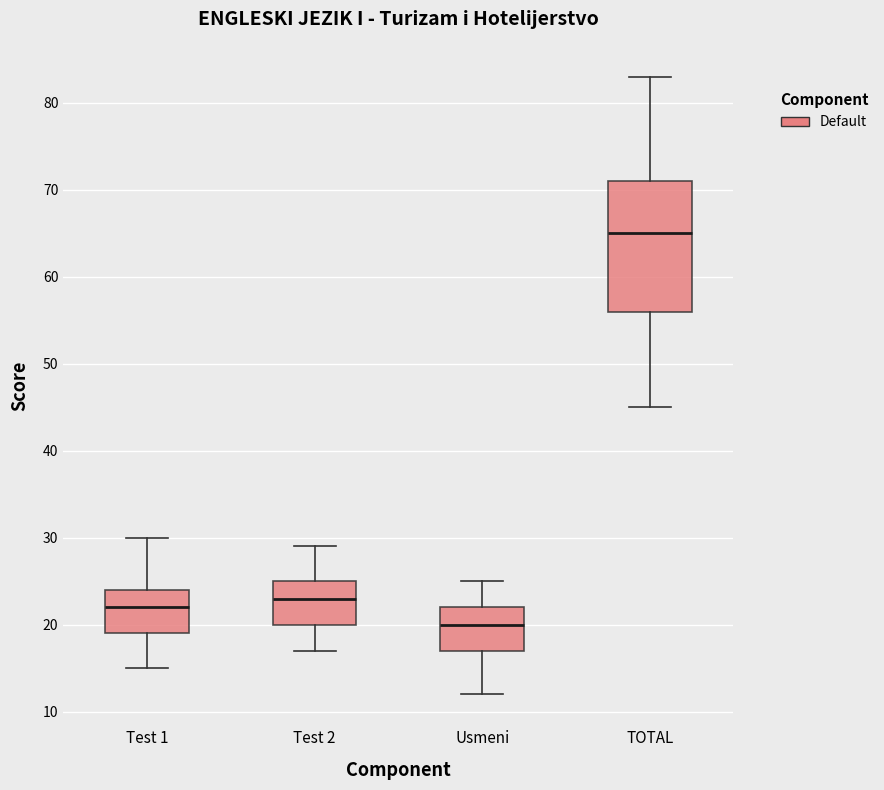

Reading left to right, transcribe this box plot: for each box, give where its median line is, the range the box spans, and where its two whiskers end, as read against the y-axis. The values are not printed on the chart, so give them approximately, as read against the axis.

Test 1: median 22, box 19 to 24, whiskers 15 to 30
Test 2: median 23, box 20 to 25, whiskers 17 to 29
Usmeni: median 20, box 17 to 22, whiskers 12 to 25
TOTAL: median 65, box 56 to 71, whiskers 45 to 83